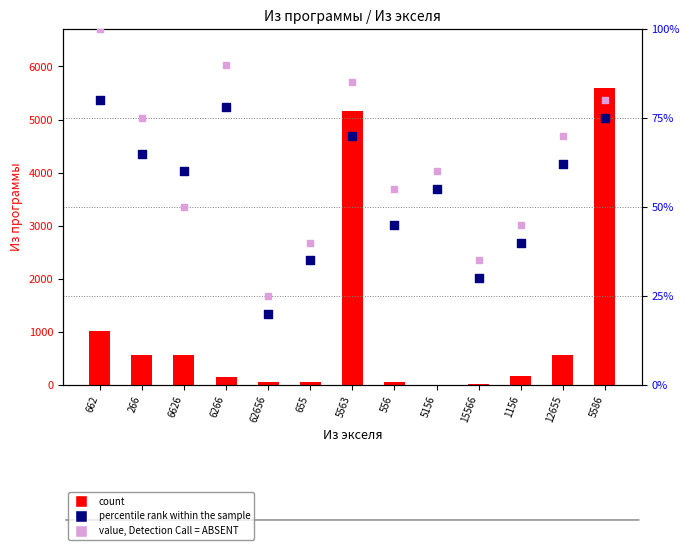

At which category is the sum across all series the highest?

5586